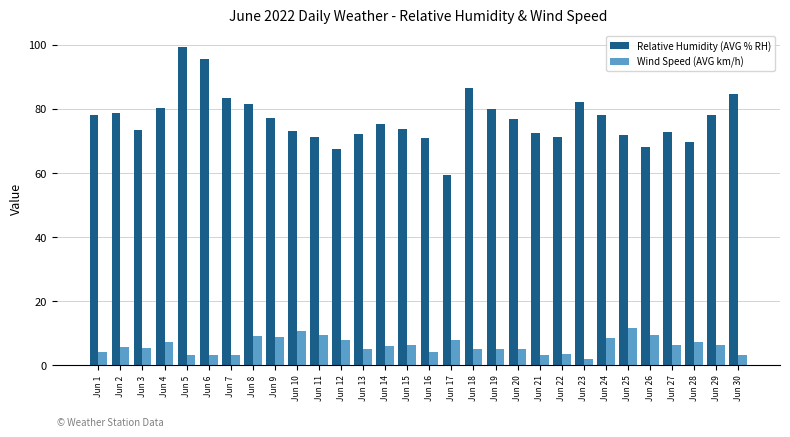

What is the difference between the Relative Humidity (AVG % RH) values at Jun 26 and Jun 18?

18.5